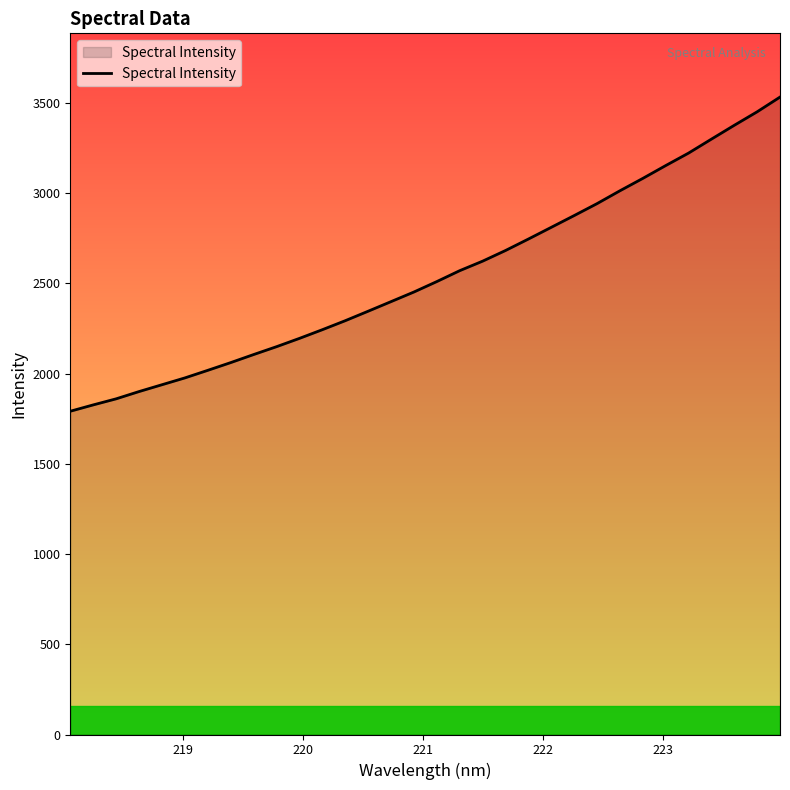

What is the difference between the maximum and minimum values?

1741.4